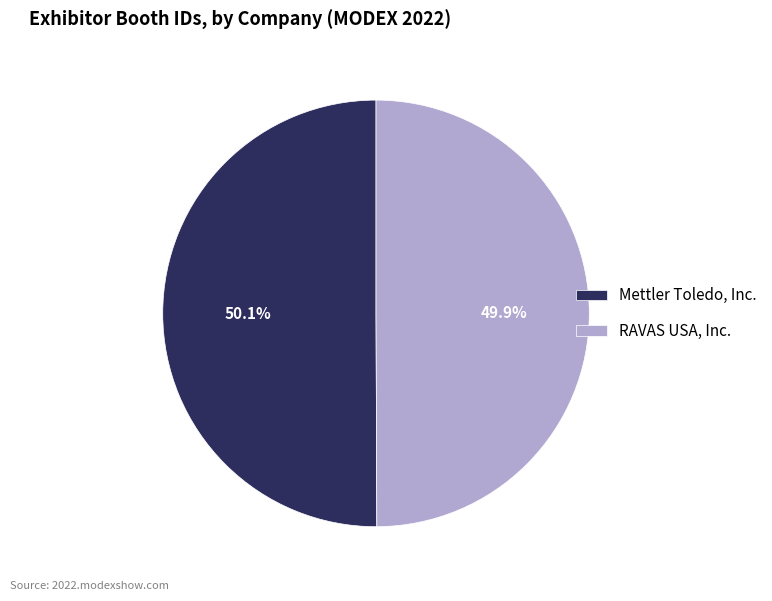

What is the ratio of the value at Mettler Toledo, Inc. to the value at RAVAS USA, Inc.?

1.0